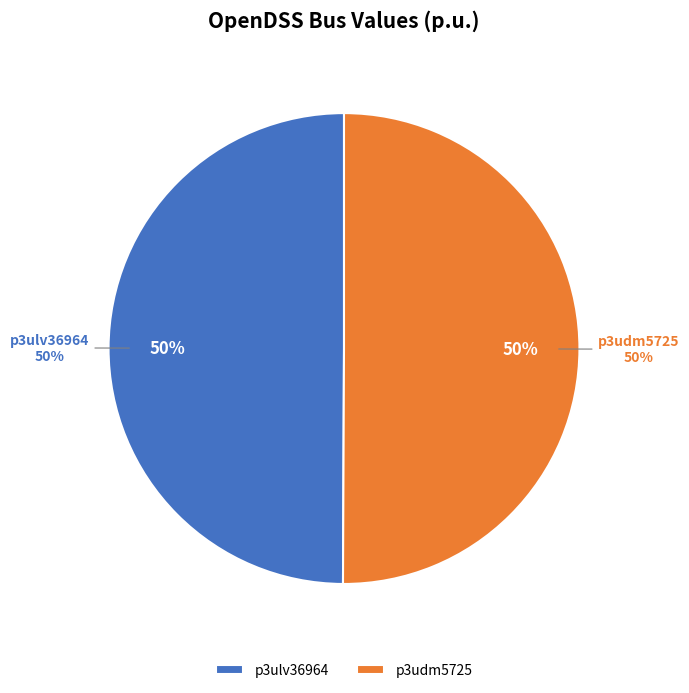

How much of the chart is everything except p3ulv36964?

50.1%